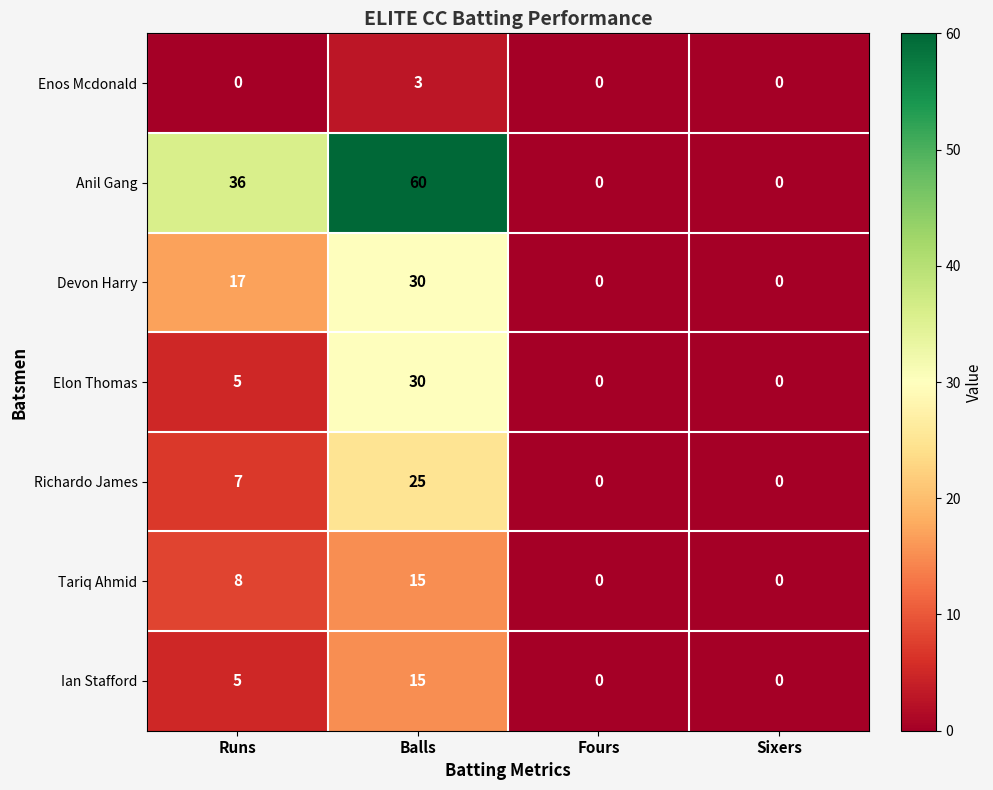

What value does the Anil Gang series have at Balls, to the nearest 10?

60